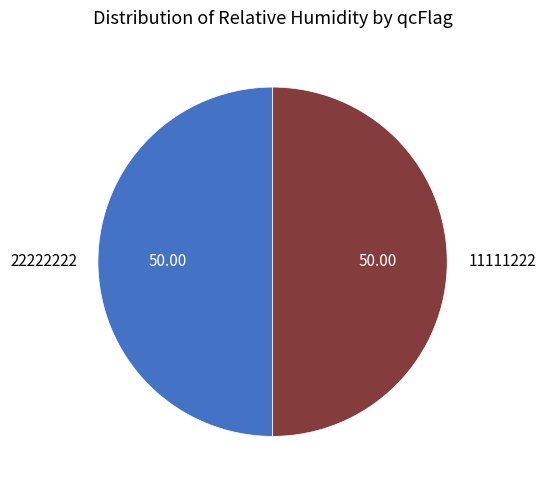

Combined, do 22222222 and 11111222 account for over 50%?

Yes